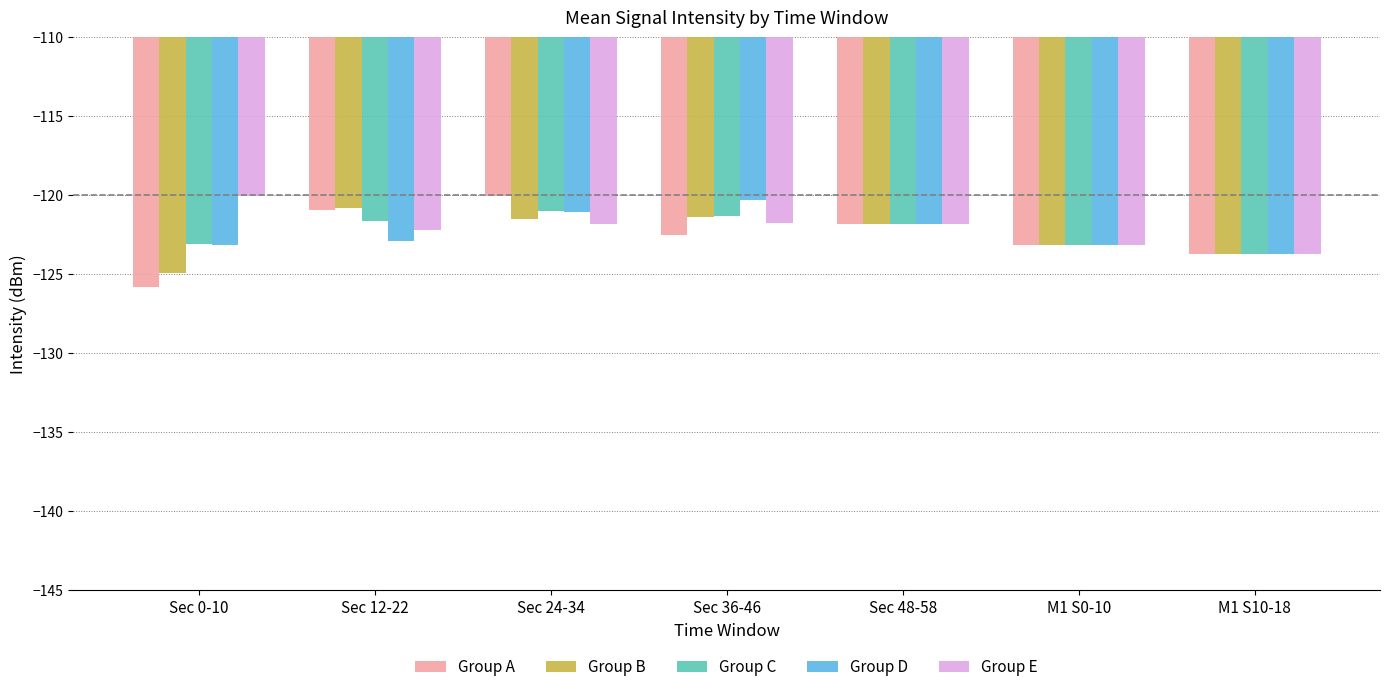

True or false: Group E has a value of -120.0 at Sec 0-10.

True